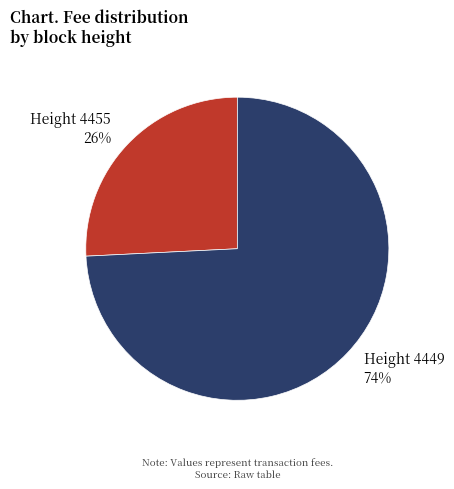

Between Height 4455 and Height 4449, which is larger?

Height 4449